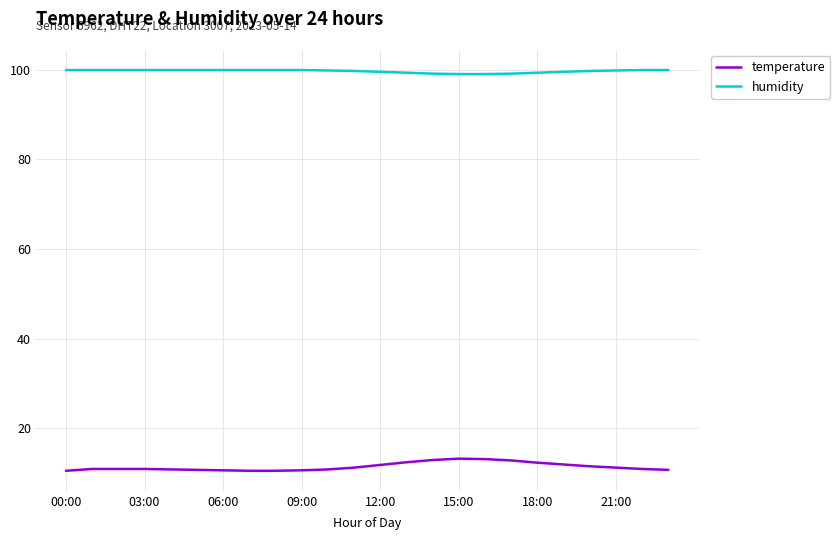

True or false: humidity and temperature intersect in this chart.

False